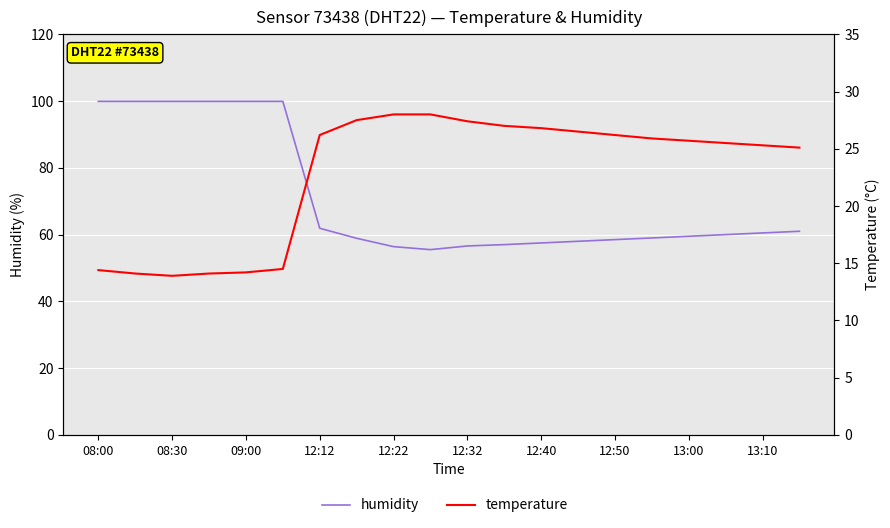

Which category has the highest value in the humidity series?

08:00